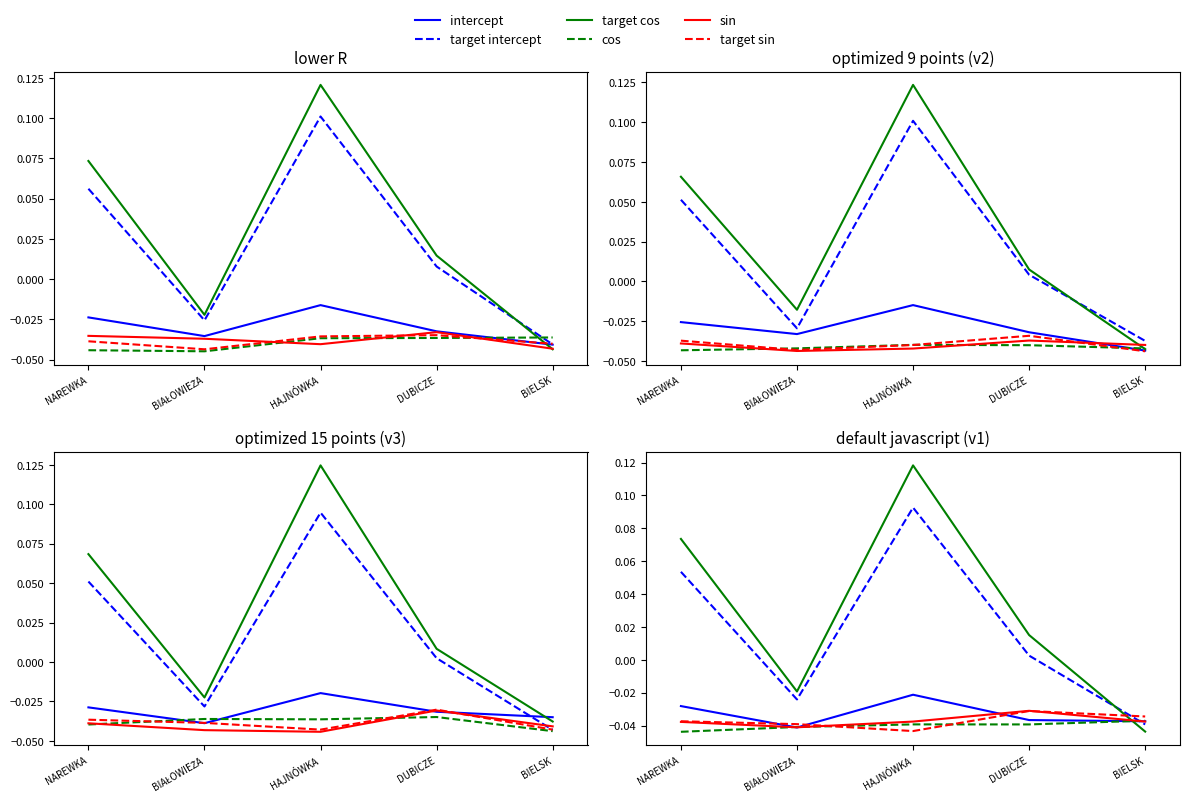

Which has a higher value, BIAŁOWIEŻA or BIELSK?

BIELSK